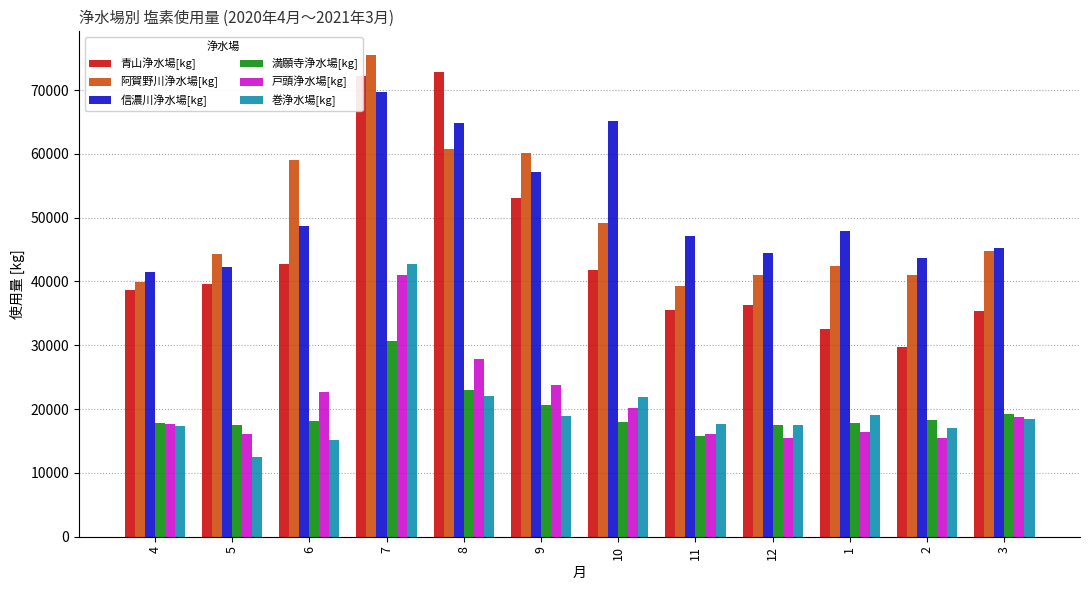

What are all the series names shown in the legend?

青山浄水場[kg], 阿賀野川浄水場[kg], 信濃川浄水場[kg], 満願寺浄水場[kg], 戸頭浄水場[kg], 巻浄水場[kg]